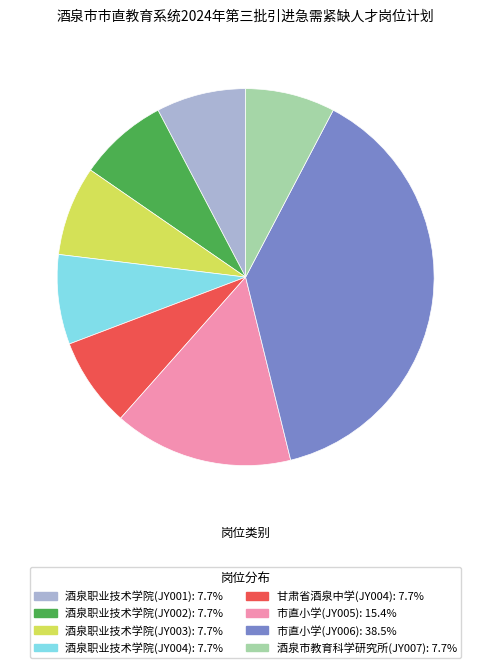

Does 酒泉职业技术学院(JY003): 7.7% represent more than half of the total?

No